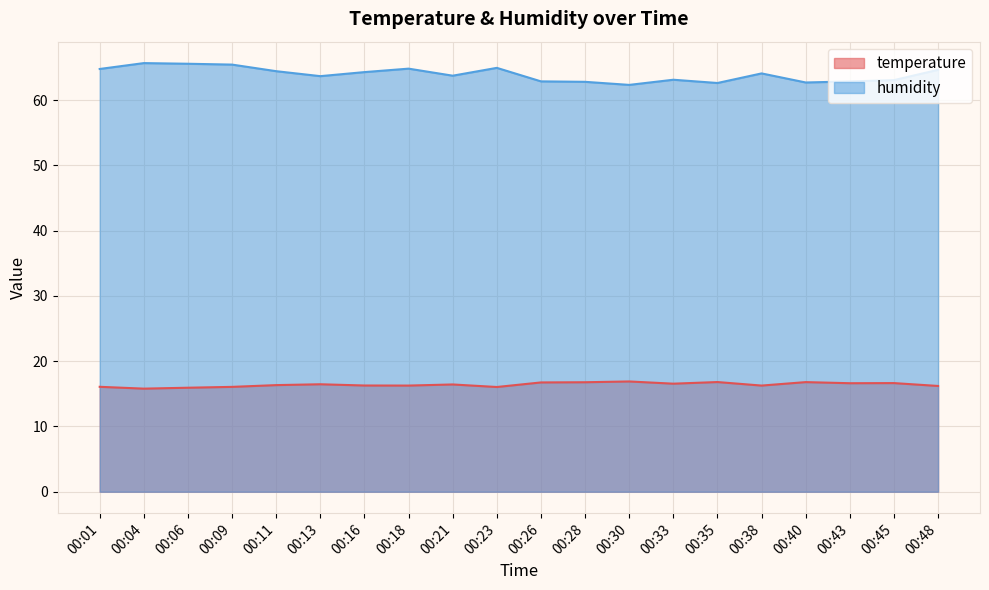

What is the total value across all series at 00:28?

79.6